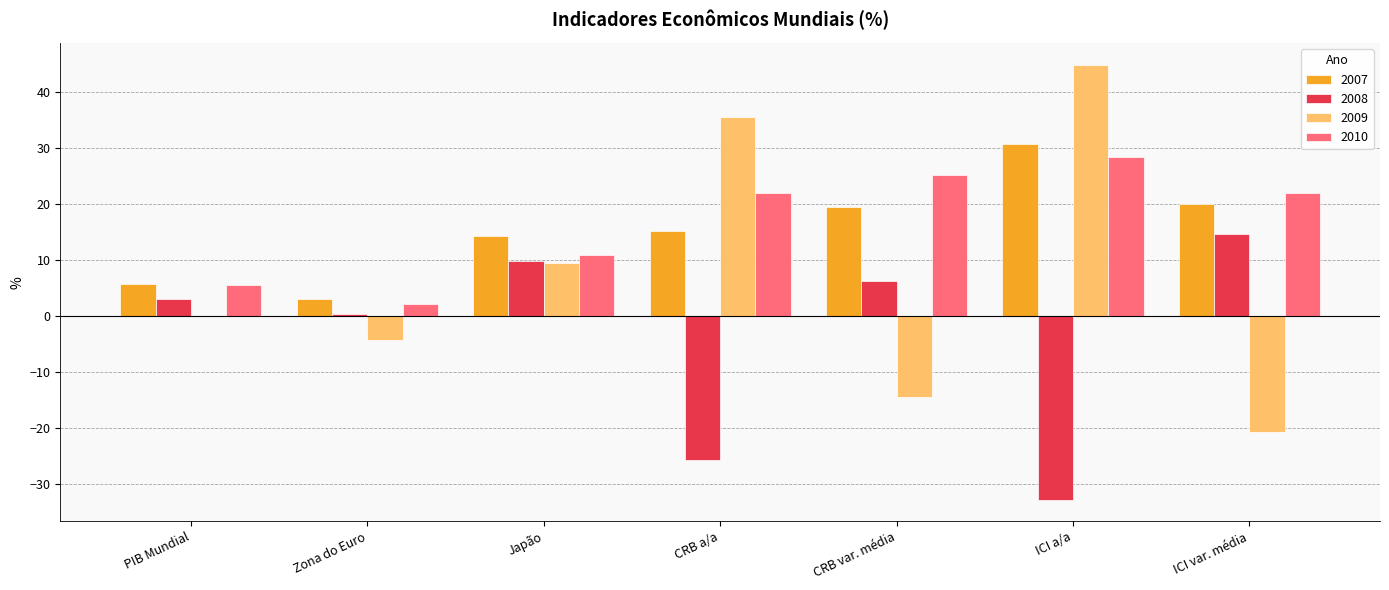

At which label does 2008 first exceed 3?

PIB Mundial